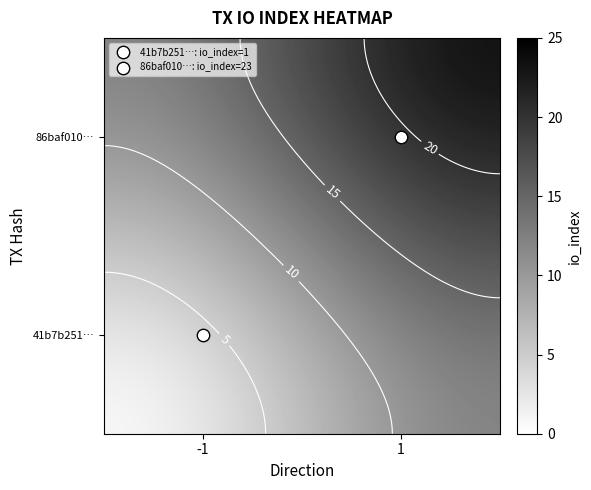

At which label does 86baf0109ea924dc97f323d7862d78ce469a51c reach its peak?

1